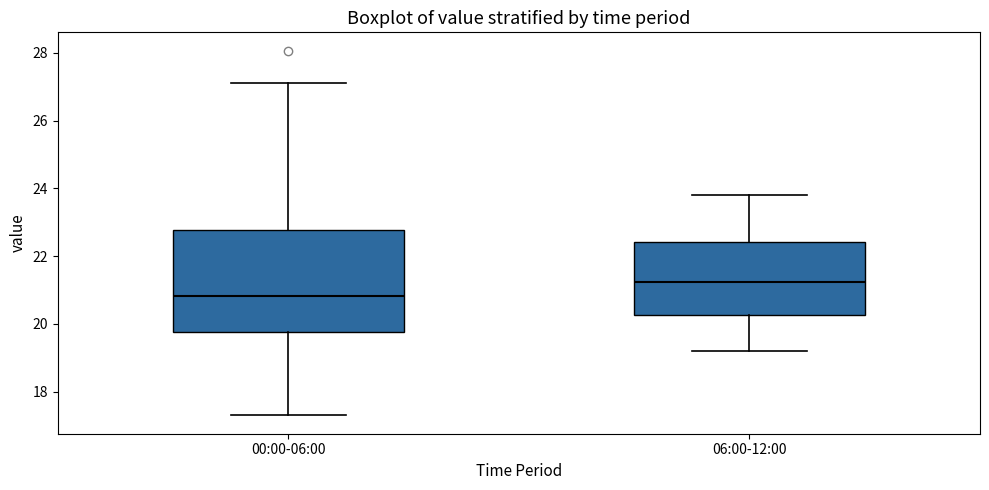

Which box is the tallest, from its lower edge to its upper edge?

00:00-06:00